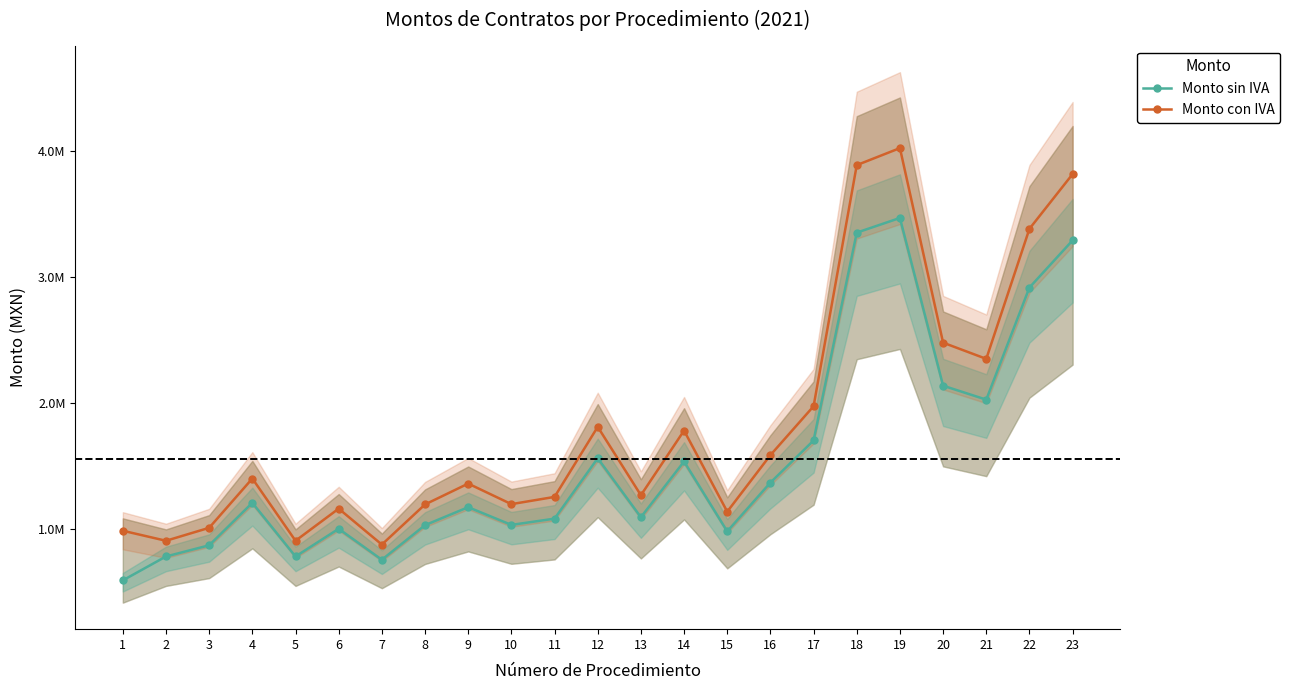

Which series changed the most between 4 and 6?

Monto con IVA